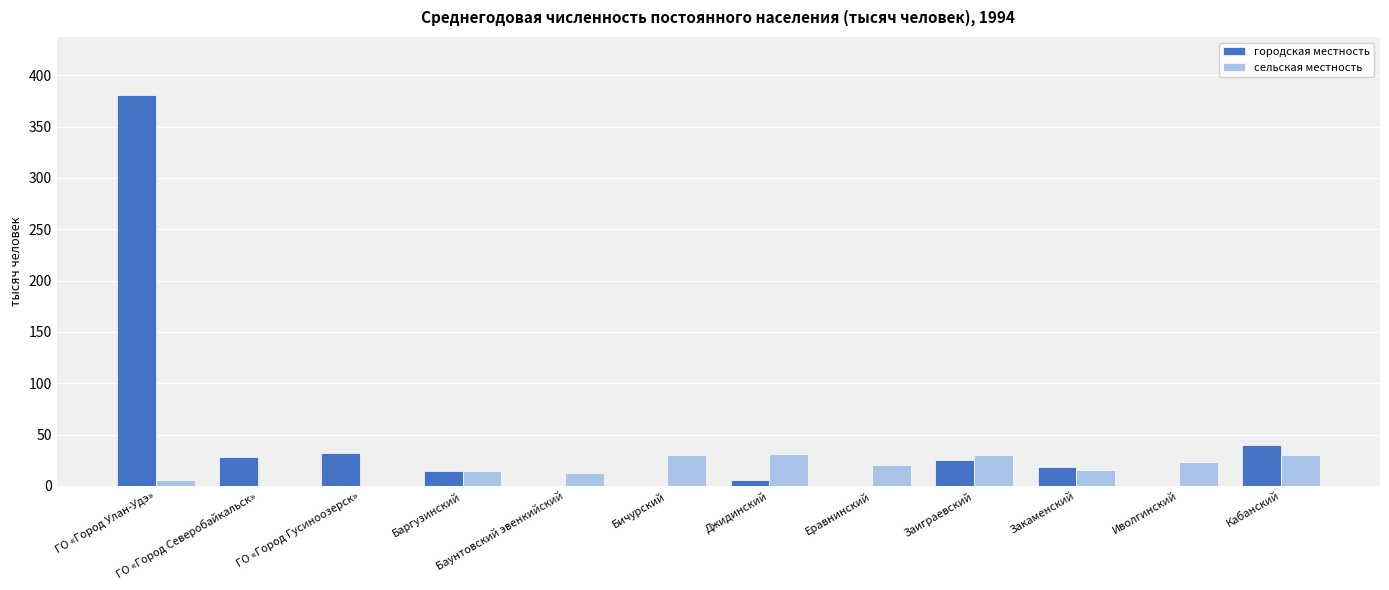

What is the highest value of the городская местность series?

380.4